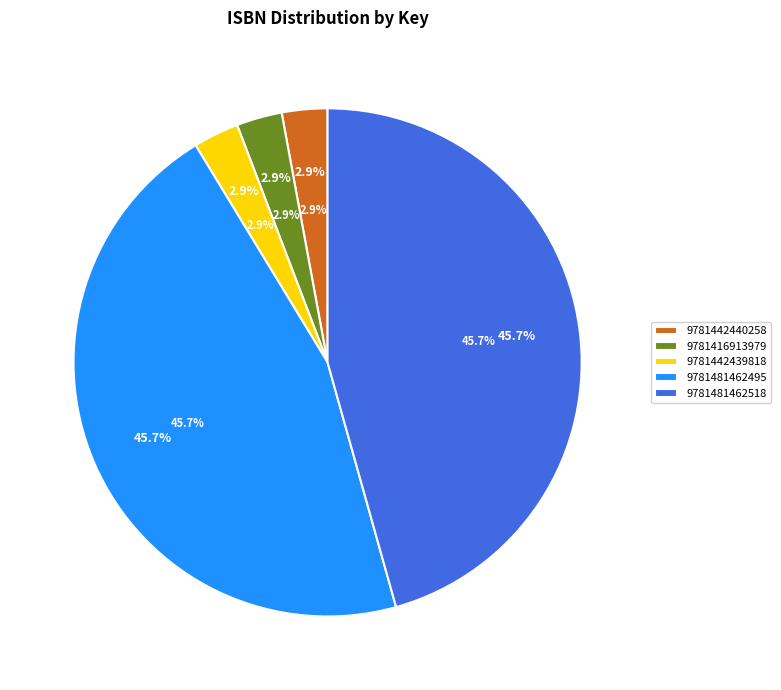

Which has a higher value, 9781442440258 or 9781481462495?

9781481462495